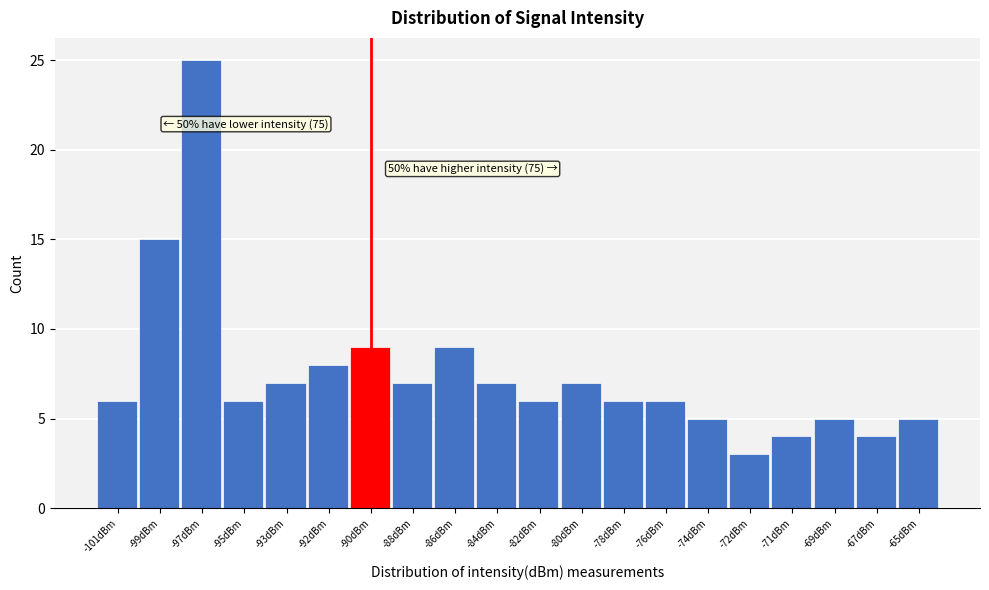

Reading left to right, list all the values displayed in this chart.

-101dBm=6	-99dBm=15	-97dBm=25	-95dBm=6	-93dBm=7	-92dBm=8	-90dBm=9	-88dBm=7	-86dBm=9	-84dBm=7	-82dBm=6	-80dBm=7	-78dBm=6	-76dBm=6	-74dBm=5	-72dBm=3	-71dBm=4	-69dBm=5	-67dBm=4	-65dBm=5